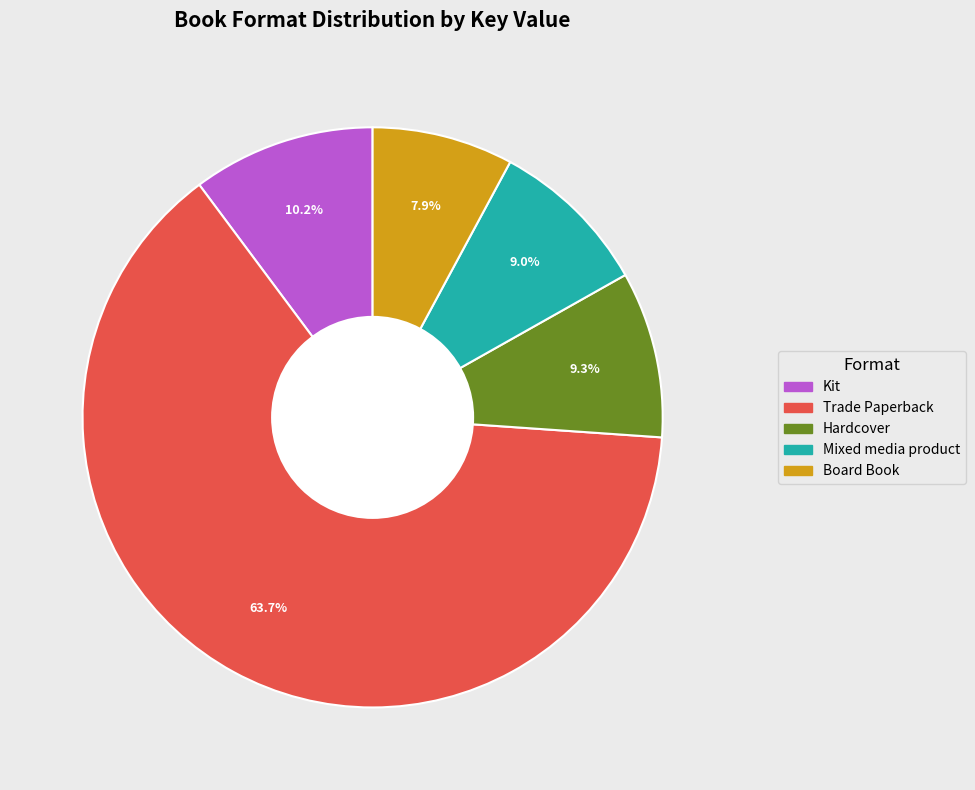

Approximately how many times larger is the value at Kit compared to Board Book?

1.3